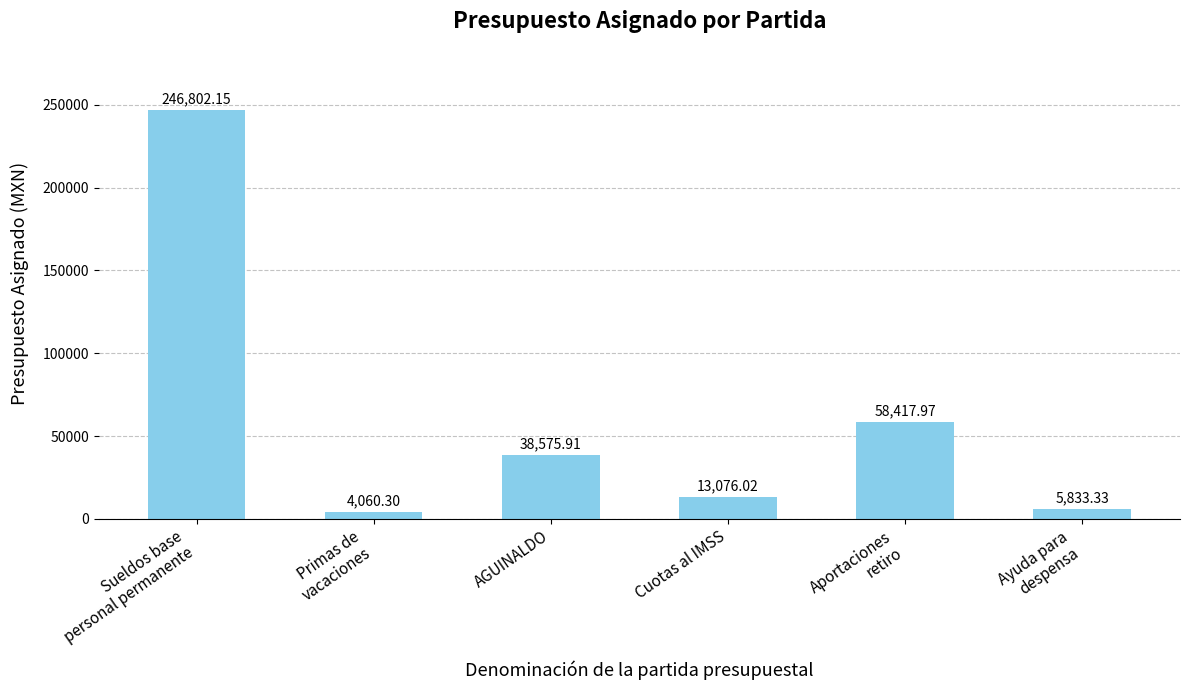

What is the difference between the second highest and minimum values?

54357.7